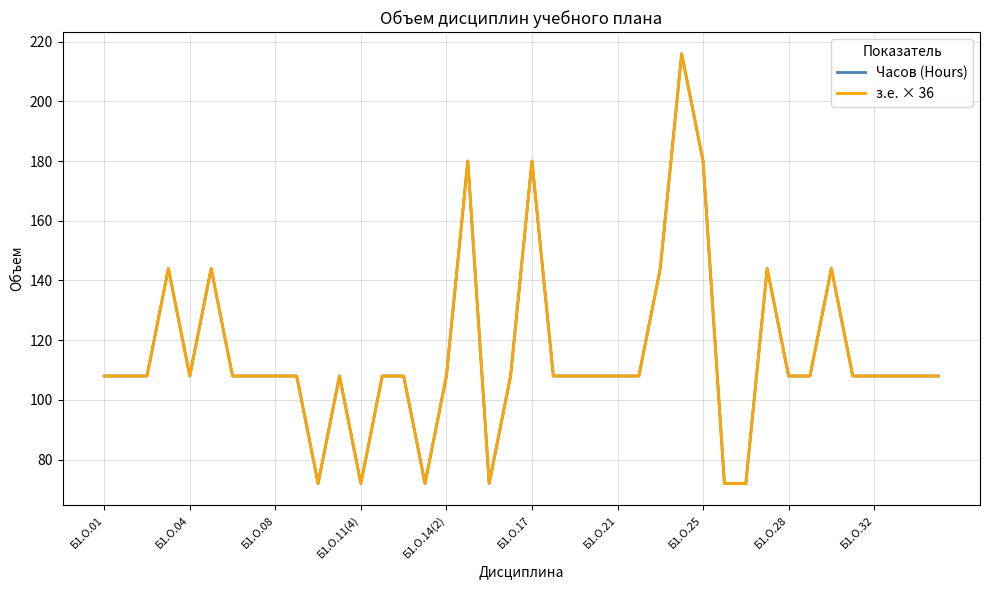

What is the sum of all Часов (Hours) values?

4608